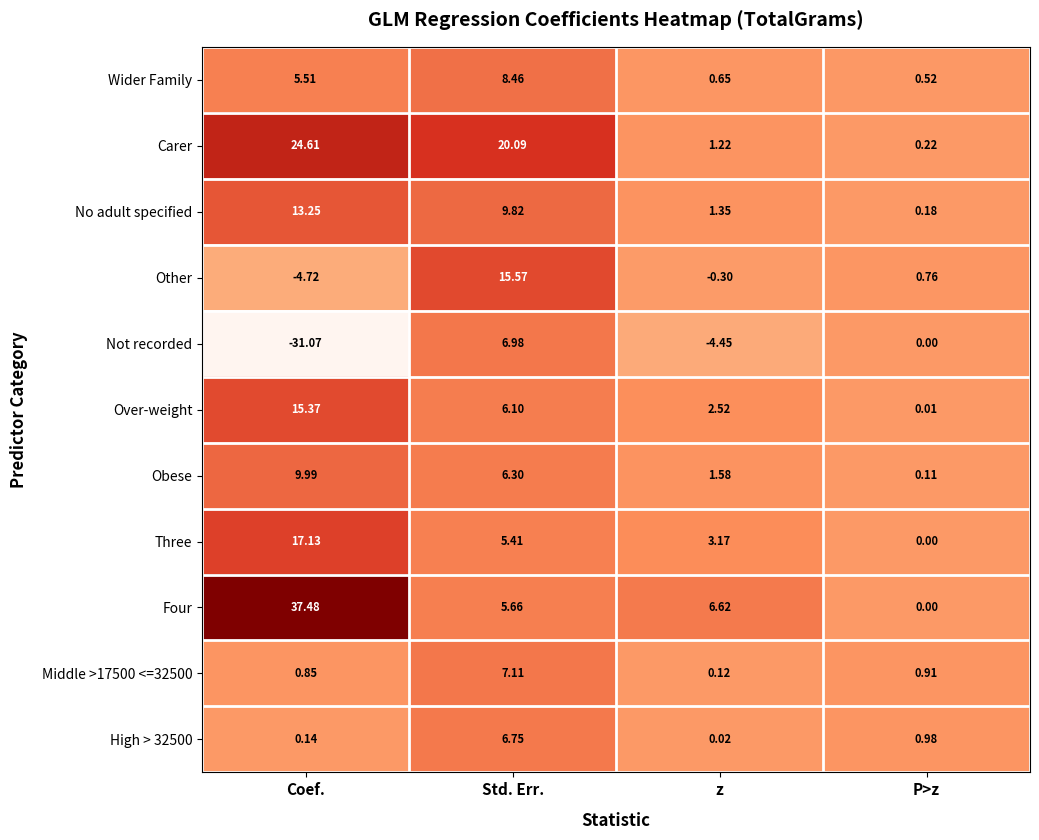

Between Coef. and Std. Err., which series saw the biggest shift?

Not recorded